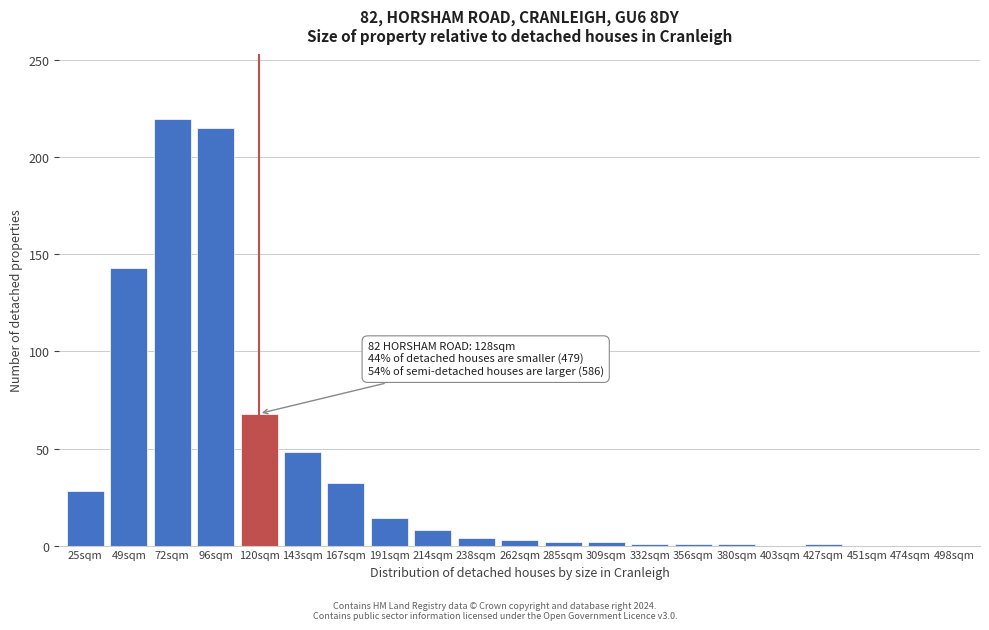

True or false: the data shows 15 at 143sqm.

False